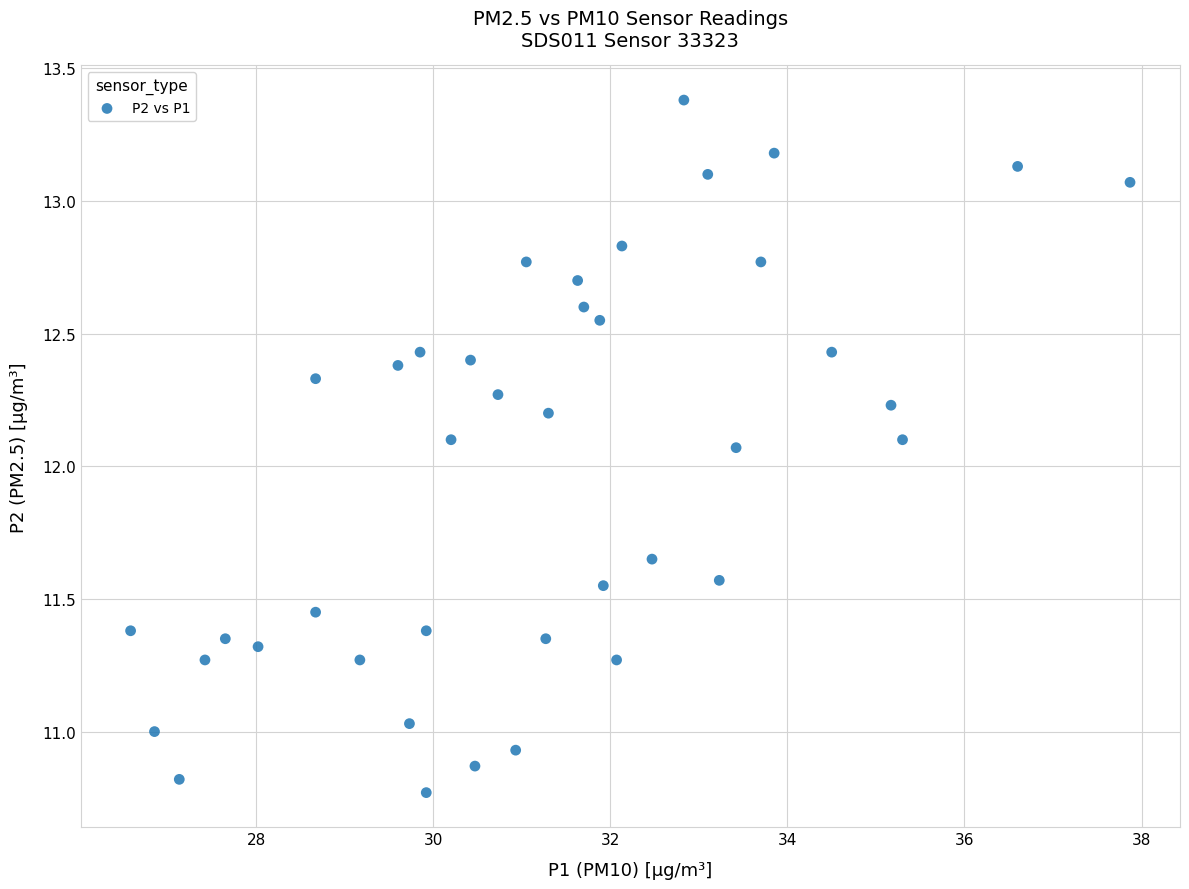

What is the range of Y values (max minus min)?

2.6